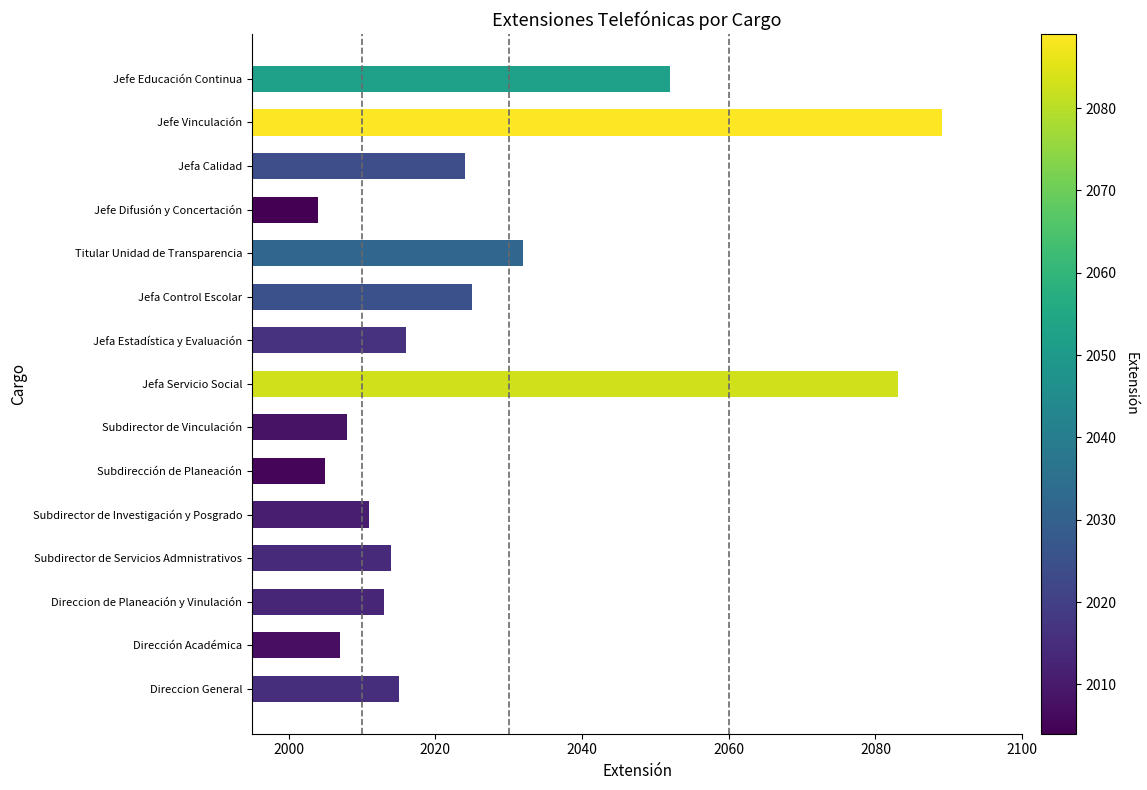

Is it true that the value at Jefa Calidad is 2024?

True